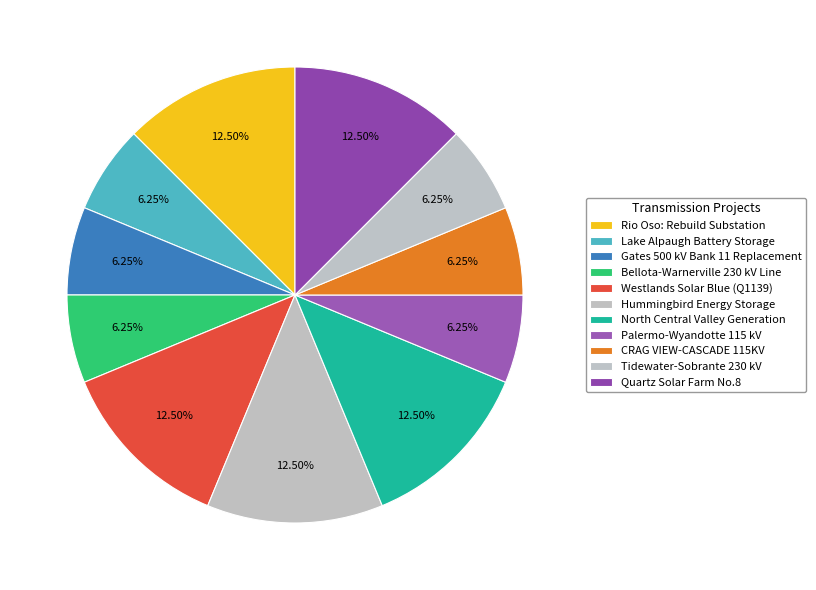

How many slices are in this pie chart?

11